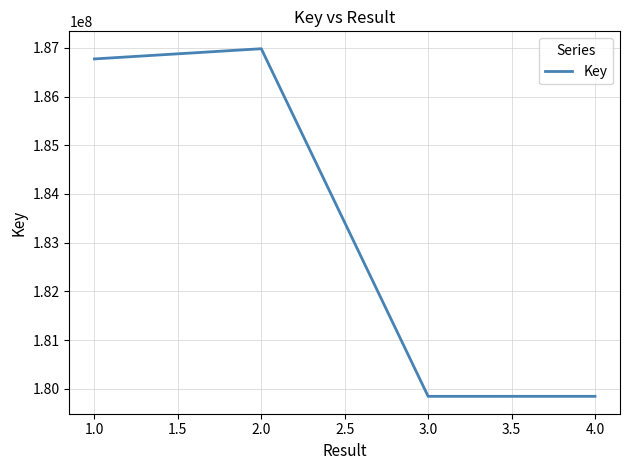

What is the difference between the maximum and minimum values?

7141217